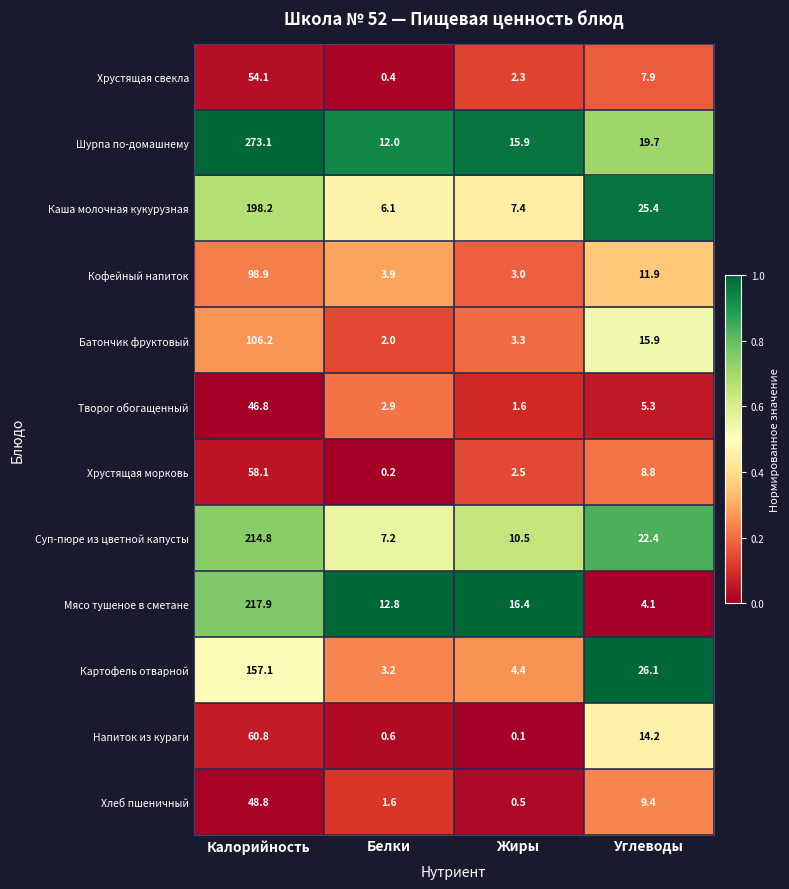

Which series has the widest spread of values?

Шурпа по-домашнему